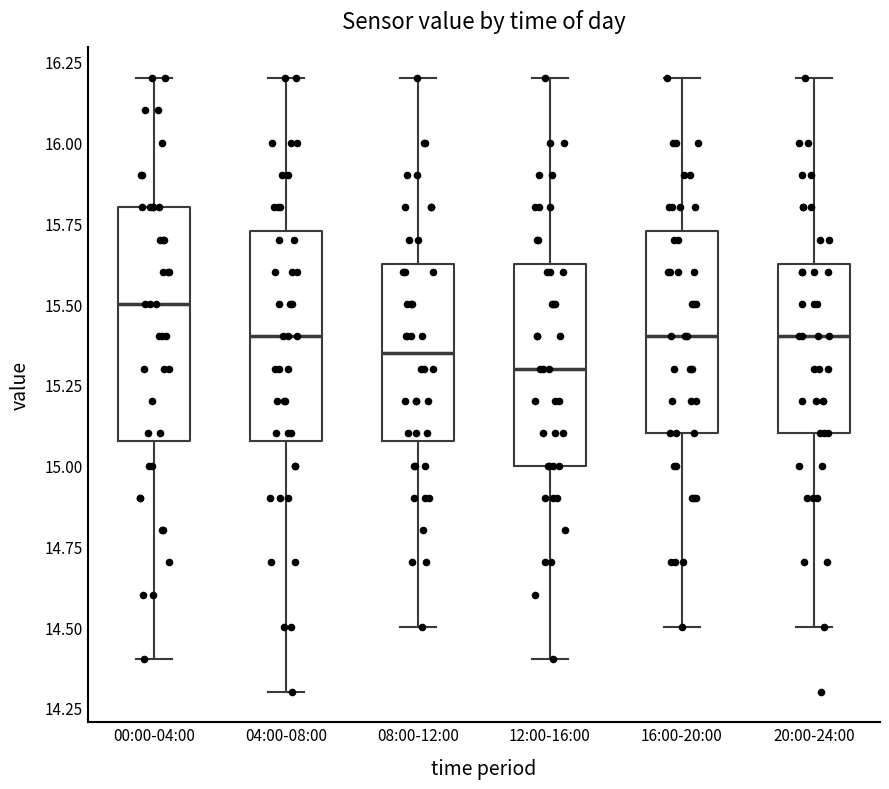

Reading left to right, transcribe this box plot: for each box, give where its median line is, the range the box spans, and where its two whiskers end, as read against the y-axis. The values are not printed on the chart, so give them approximately, as read against the axis.

00:00-04:00: median 15.50, box 15.10 to 15.80, whiskers 14.40 to 16.20
04:00-08:00: median 15.40, box 15.10 to 15.75, whiskers 14.30 to 16.20
08:00-12:00: median 15.35, box 15.10 to 15.65, whiskers 14.50 to 16.20
12:00-16:00: median 15.30, box 15.00 to 15.65, whiskers 14.40 to 16.20
16:00-20:00: median 15.40, box 15.10 to 15.75, whiskers 14.50 to 16.20
20:00-24:00: median 15.40, box 15.10 to 15.65, whiskers 14.50 to 16.20